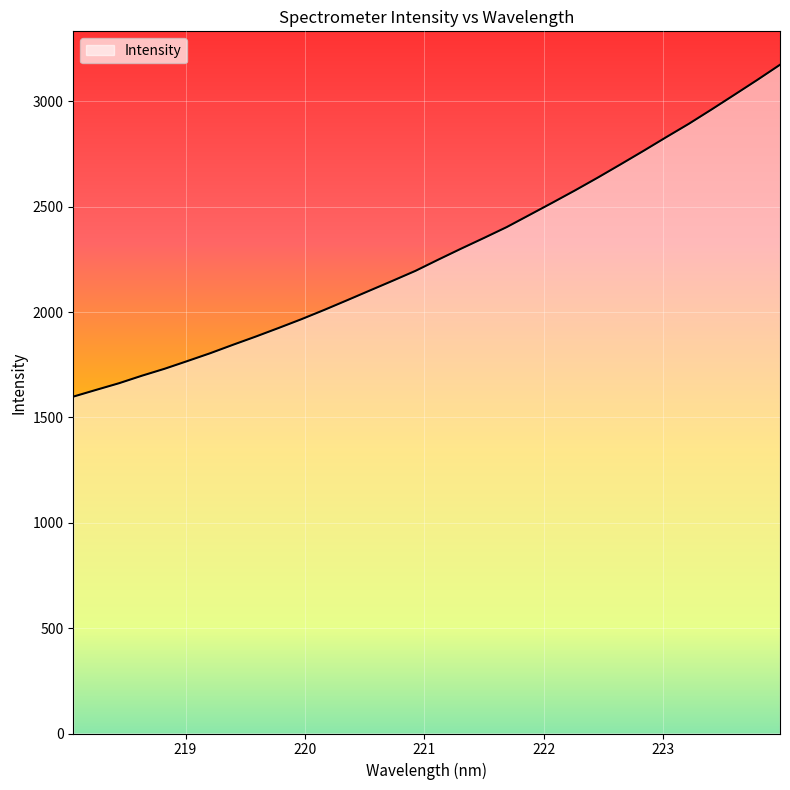

What is the minimum value shown in the chart?

1598.8